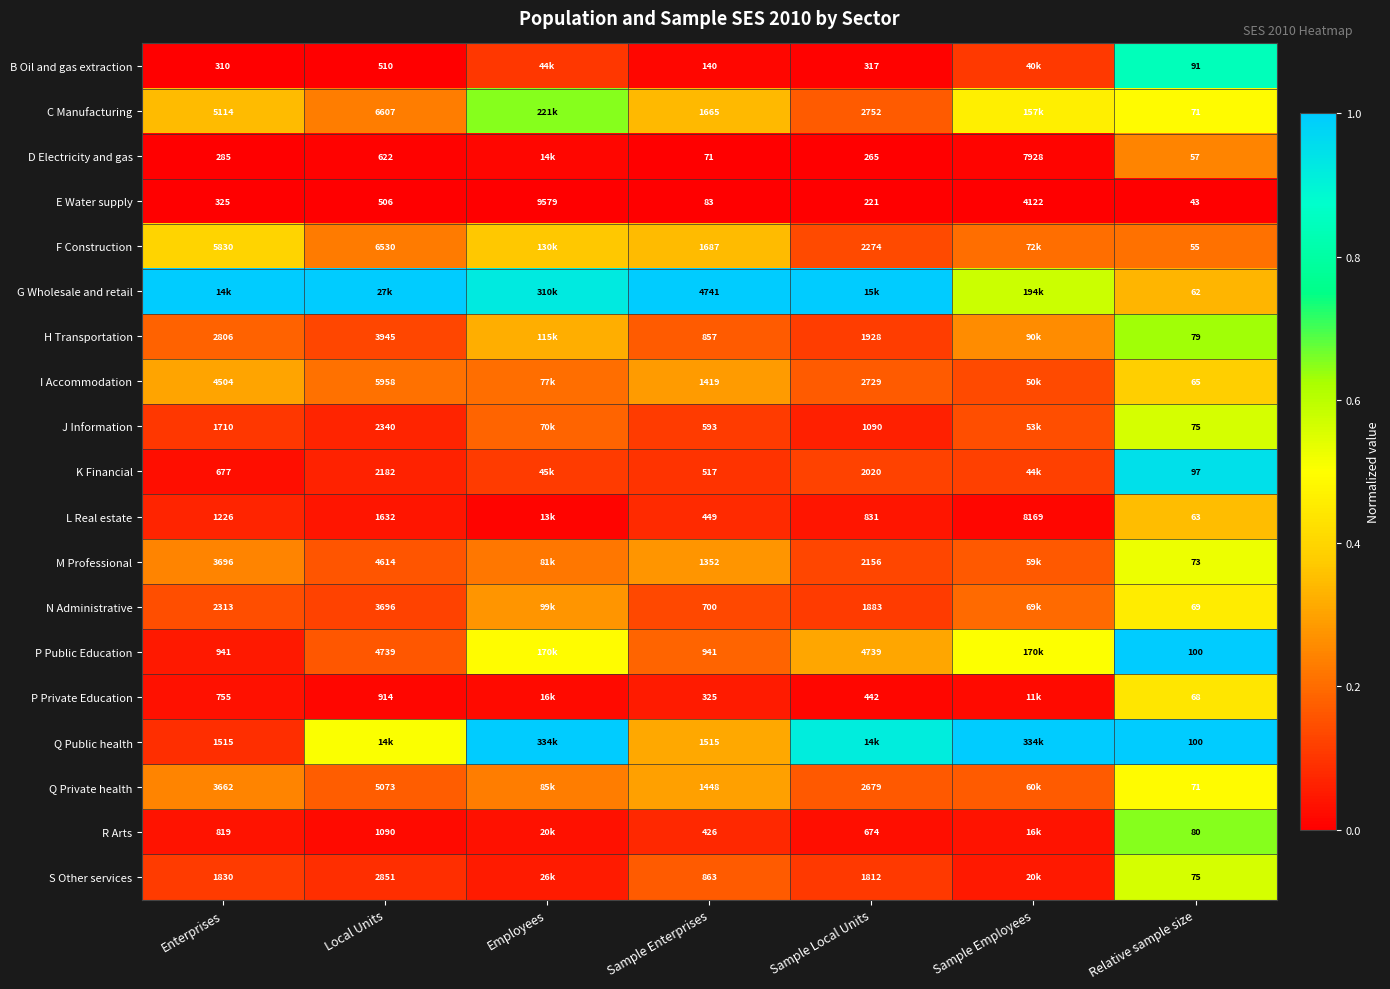

Is the value of M Professional at Enterprises greater than the value of D Electricity and gas at Sample Enterprises?

Yes